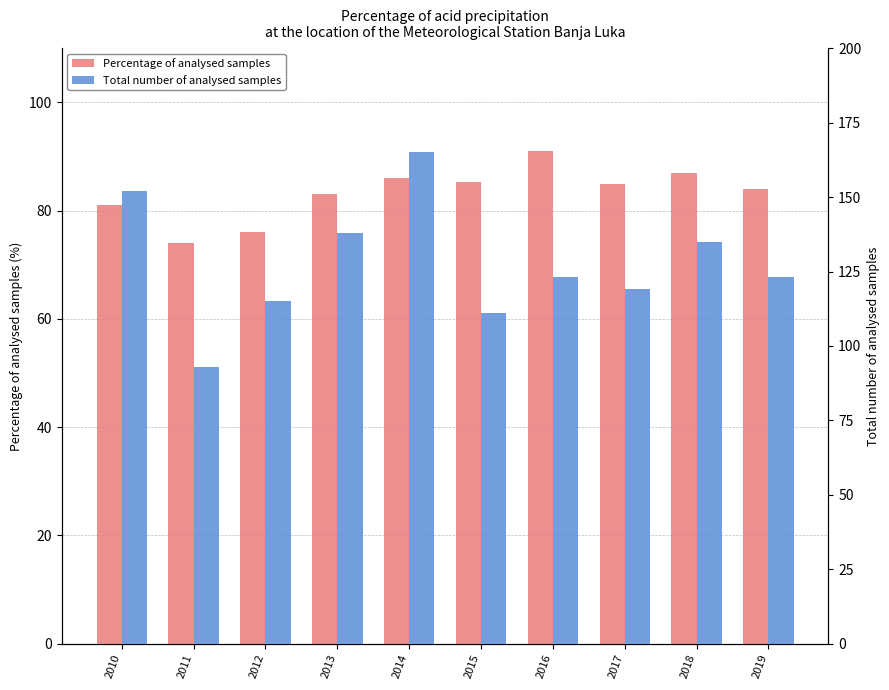

Where does the Percentage of analysed samples series first go above 85?

2014